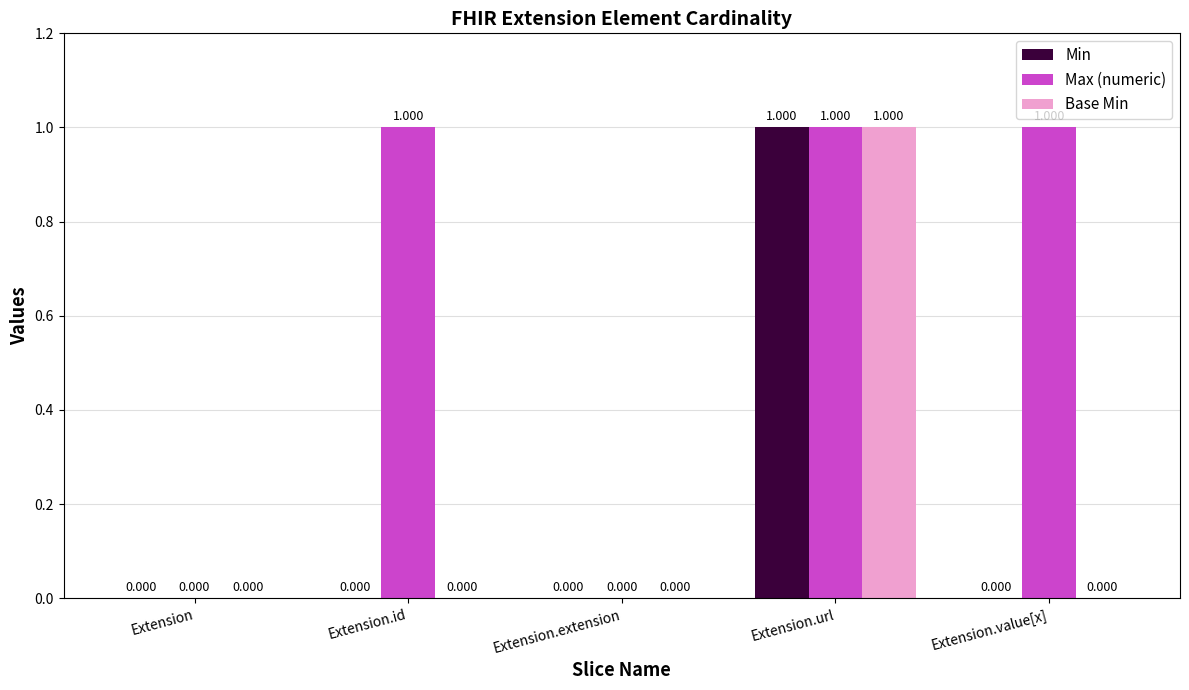

What is the maximum value for Base Min?

1